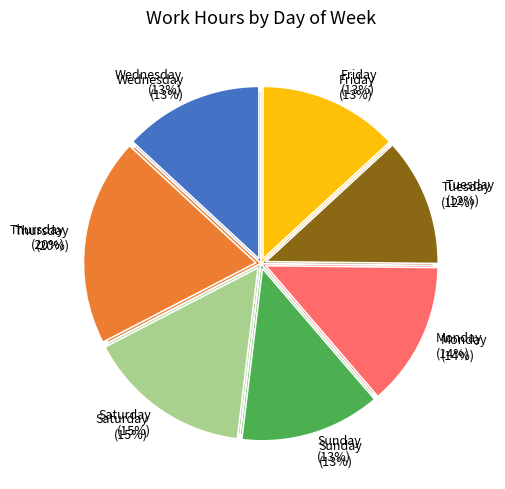

Combined, do Sat and Fri account for over 50%?

No